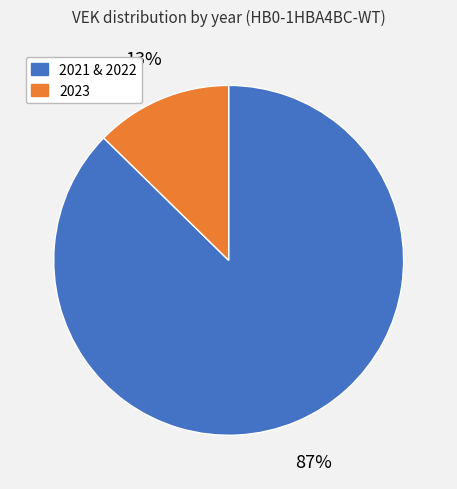

The 2023 slice represents 2% of the pie. True or false?

False